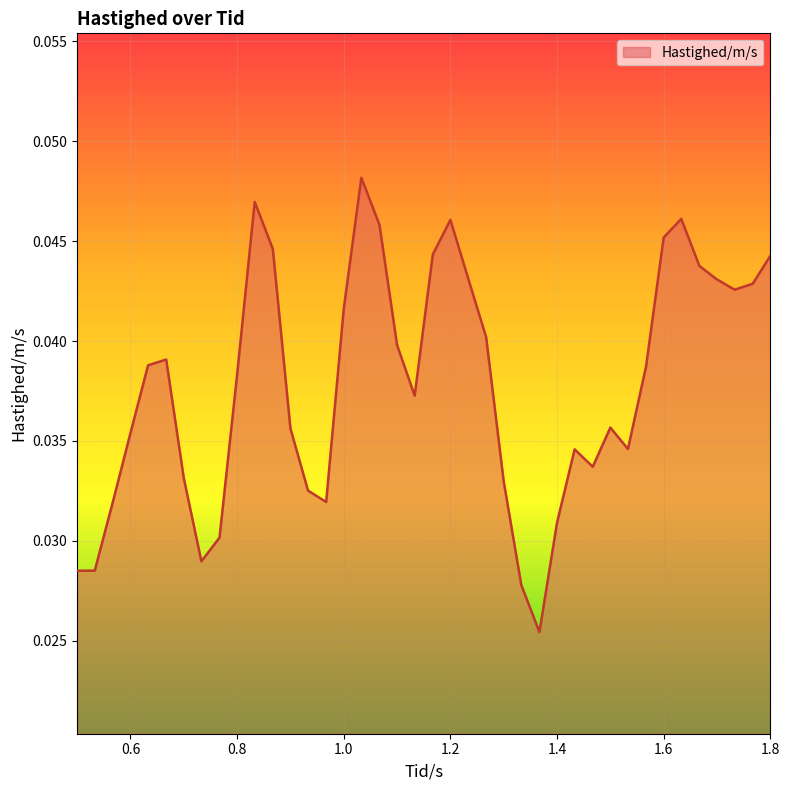

How many lines are shown in the chart?

1